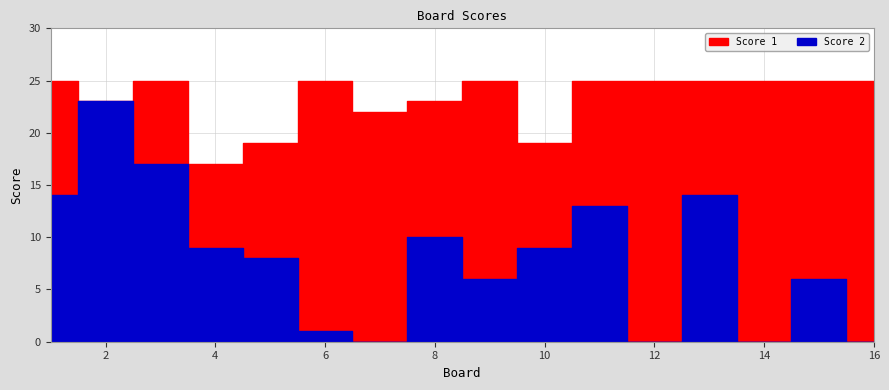

How many data points does each series have?

16